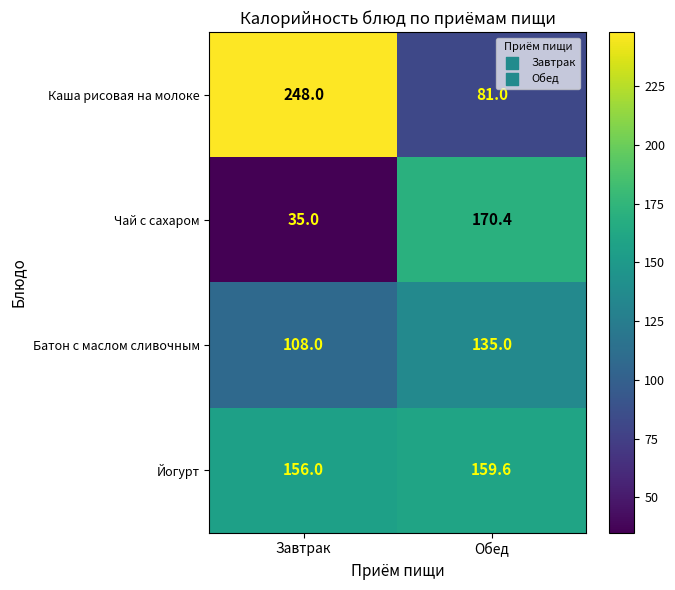

Reading left to right, transcribe all the data shown in this chart.

Каша рисовая на молоке: 248.0	81.0
Чай с сахаром: 35.0	170.4
Батон с маслом сливочным: 108.0	135.0
Йогурт: 156.0	159.6